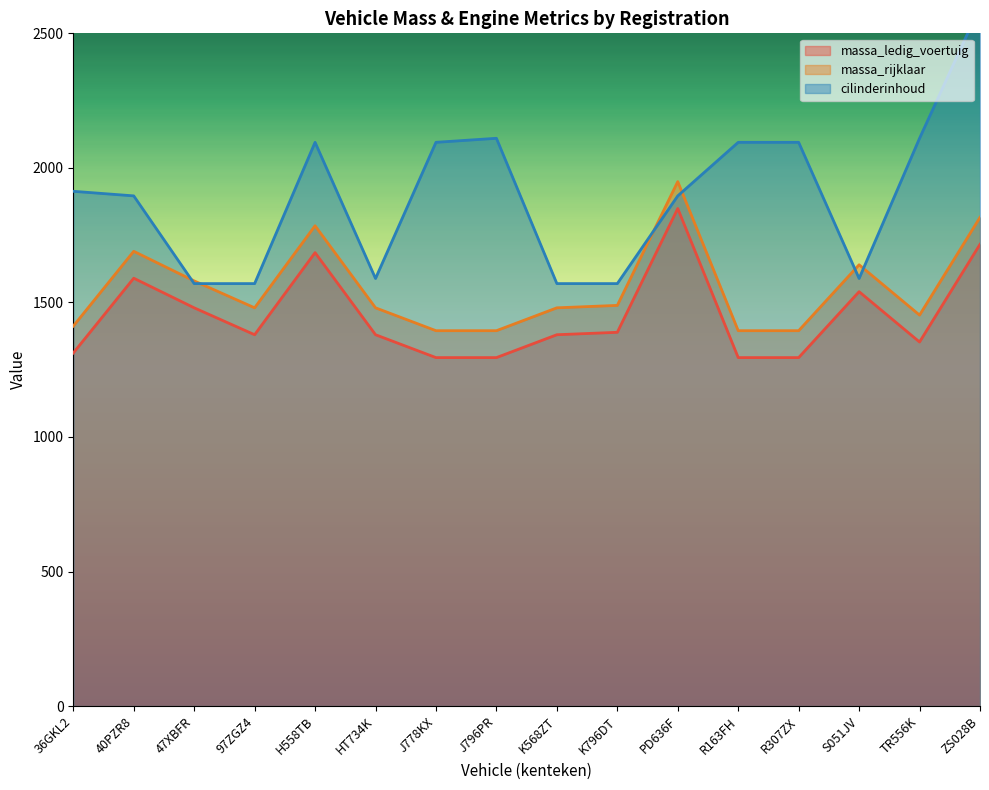

How many interior local peaks does the massa_ledig_voertuig series have?

4